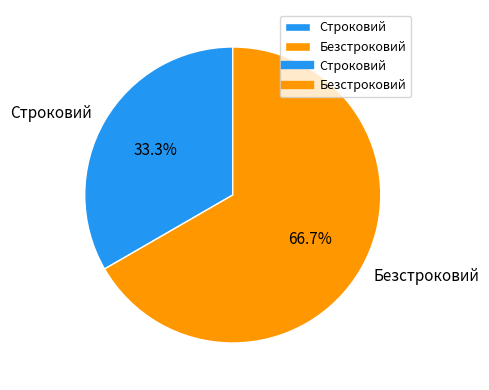

Between Строковий and Безстроковий, which is larger?

Безстроковий